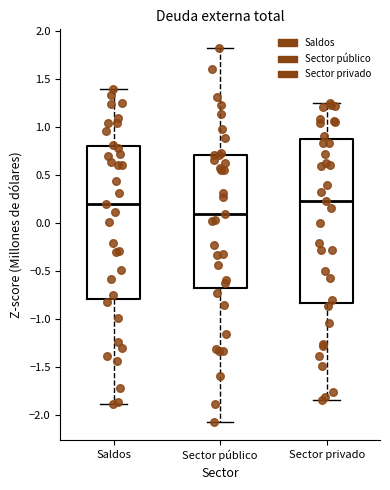

Which box has the lowest median line?

Sector público